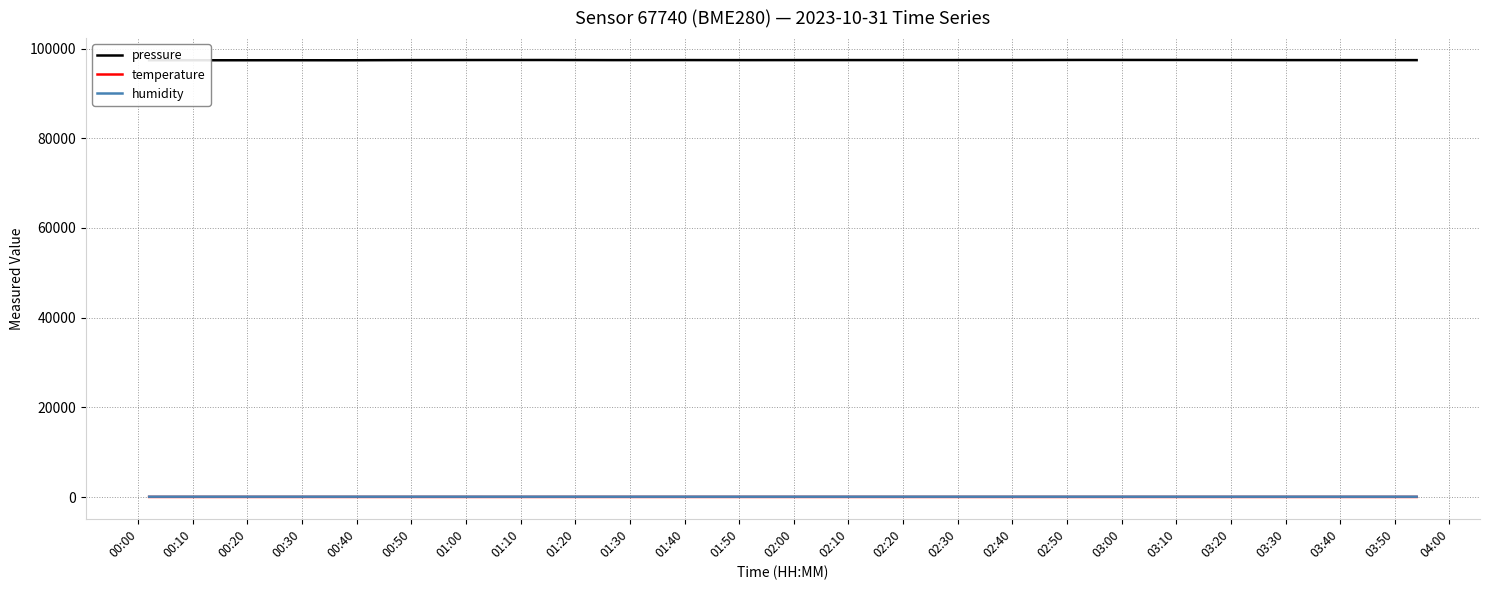

True or false: pressure and temperature intersect in this chart.

False